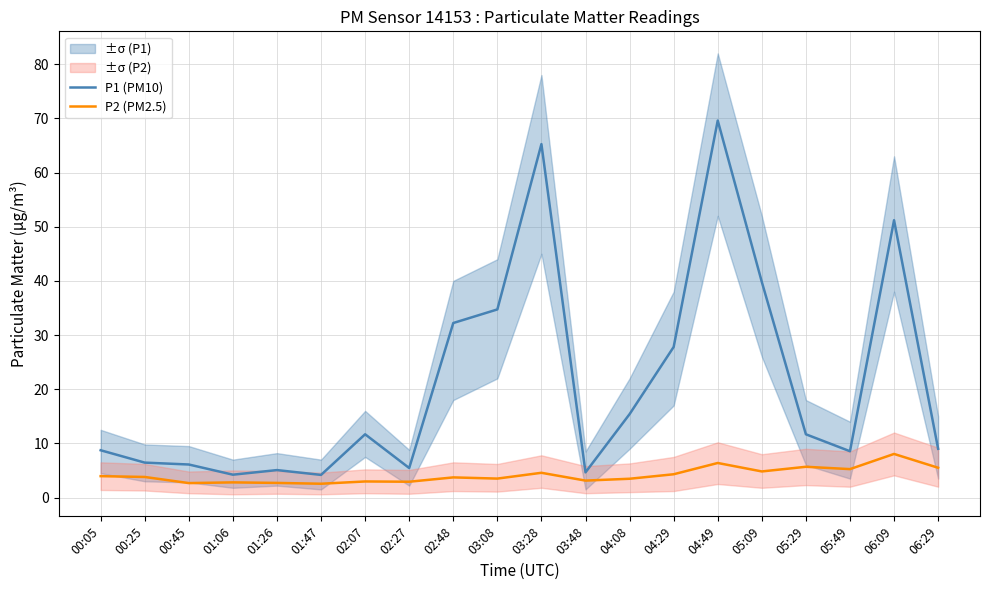

How many interior local peaks does the P1 (PM10) series have?

5